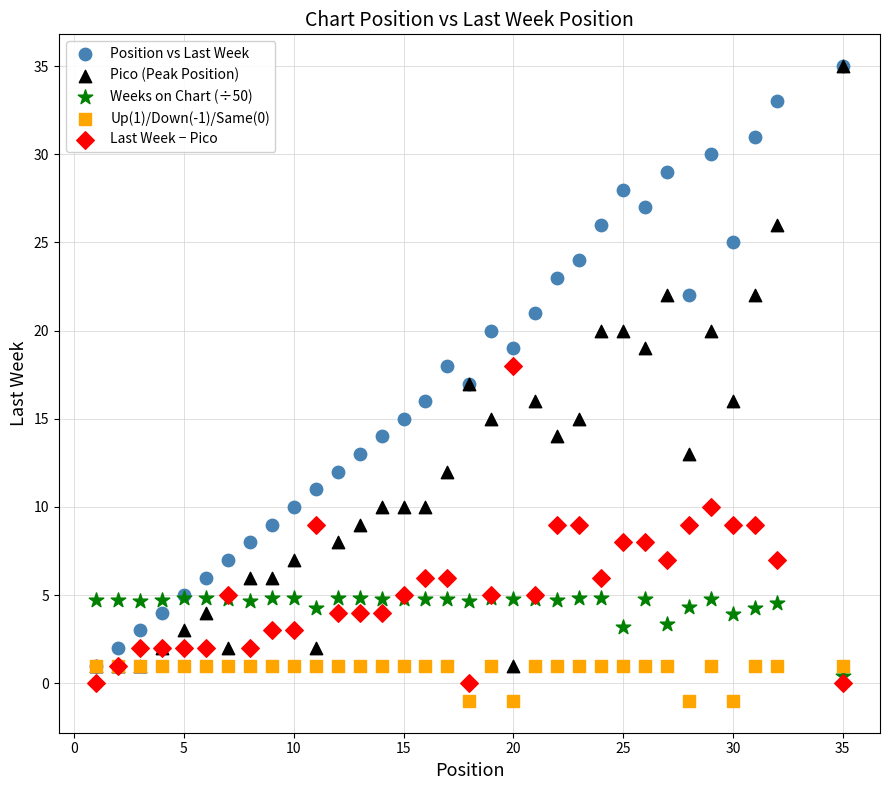

What are all the series names shown in the legend?

Position vs Last Week, Pico (Peak Position), Weeks on Chart (÷50), Up(1)/Down(-1)/Same(0), Last Week − Pico